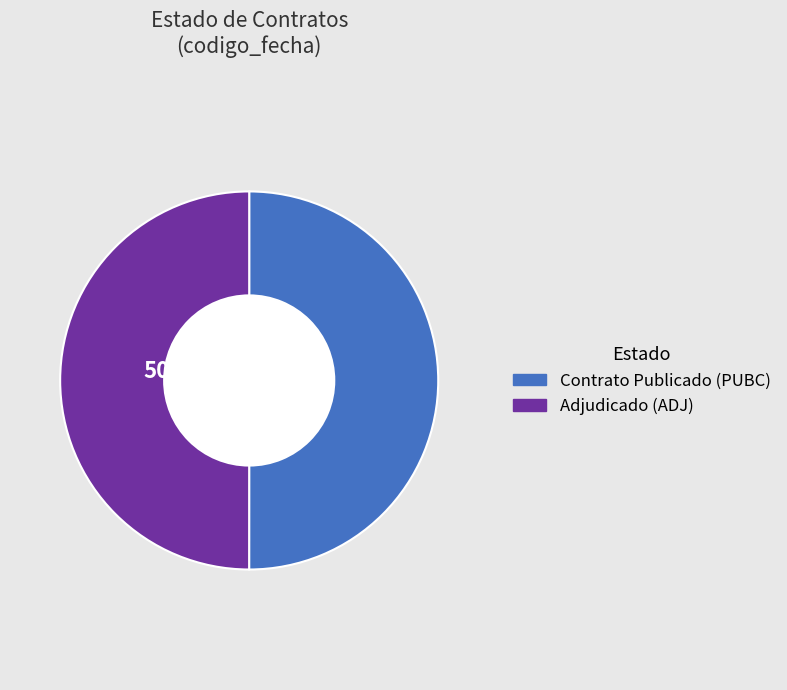

Which slice is the largest?

PUBC